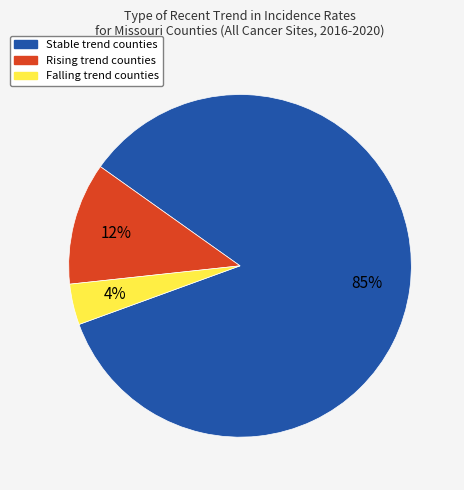

To the nearest percent, what is the average slice percentage?

33%